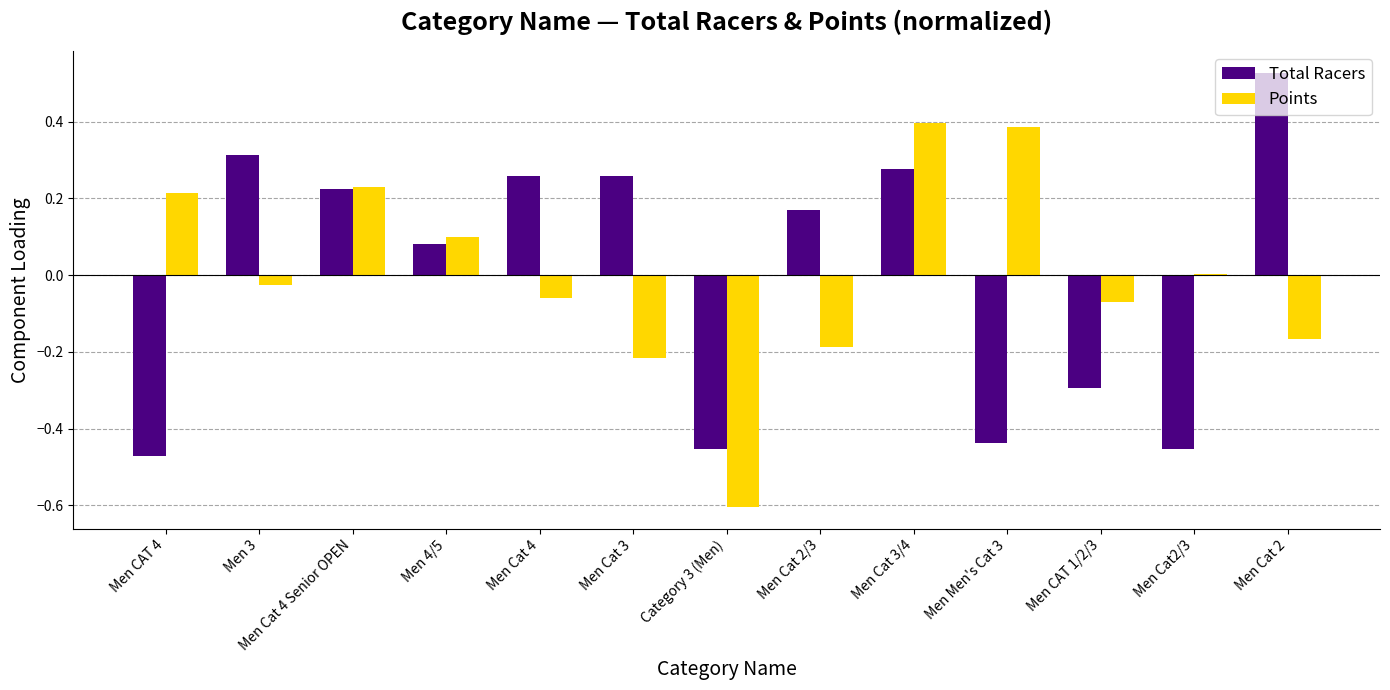

True or false: Points has a value of -0.0 at Men 3.

True